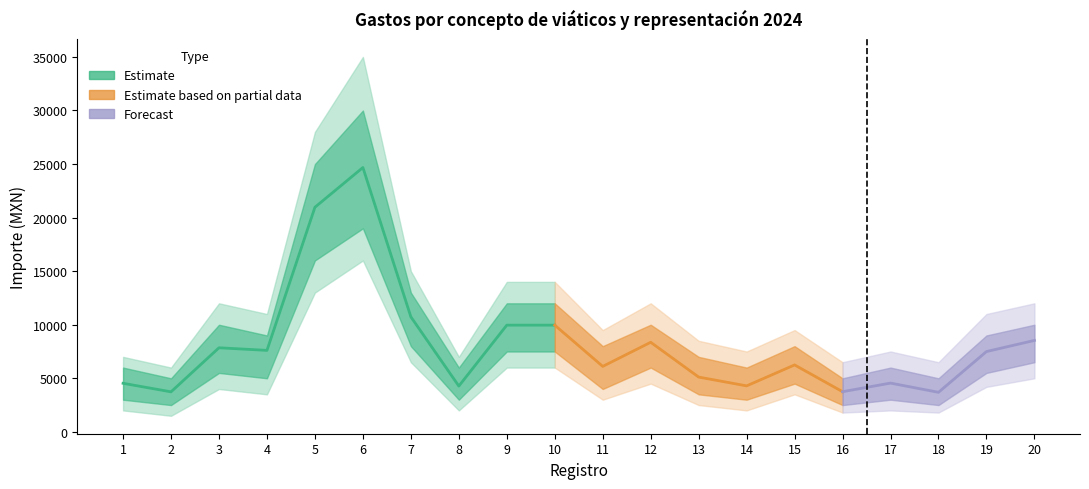

What is the sum of the Importe ejercido (partida) values at 13 and 7?

15849.0